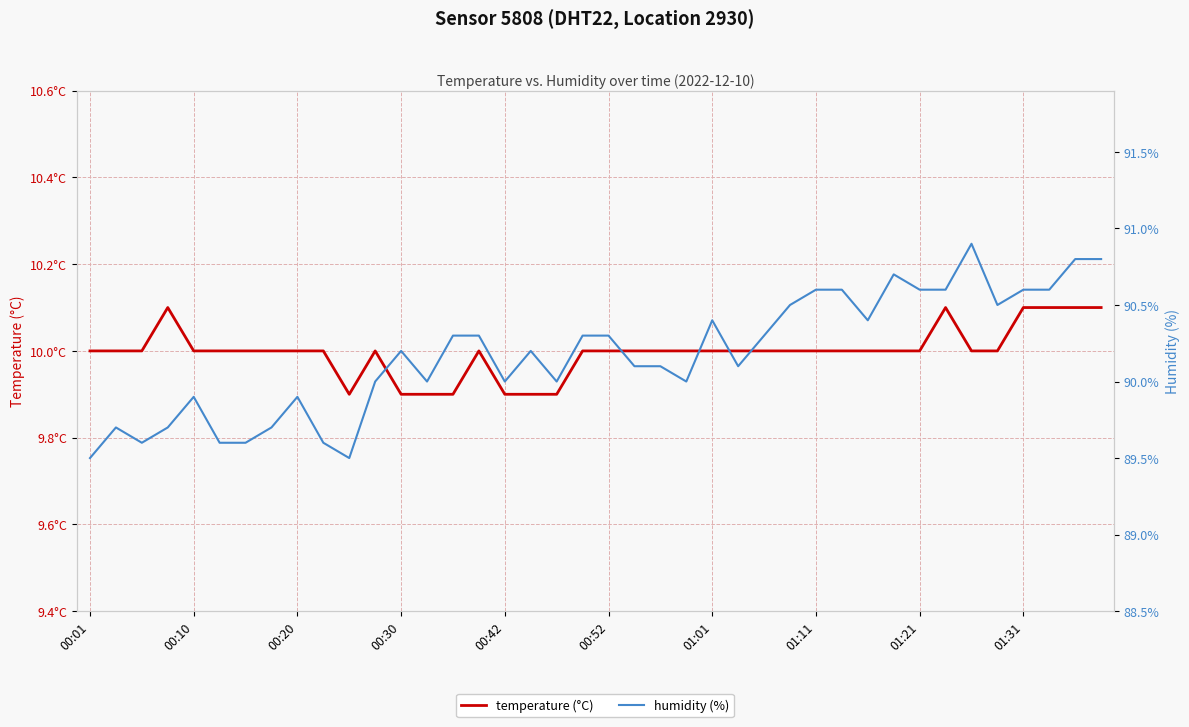

At which category does temperature (°C) reach its first local valley?

10